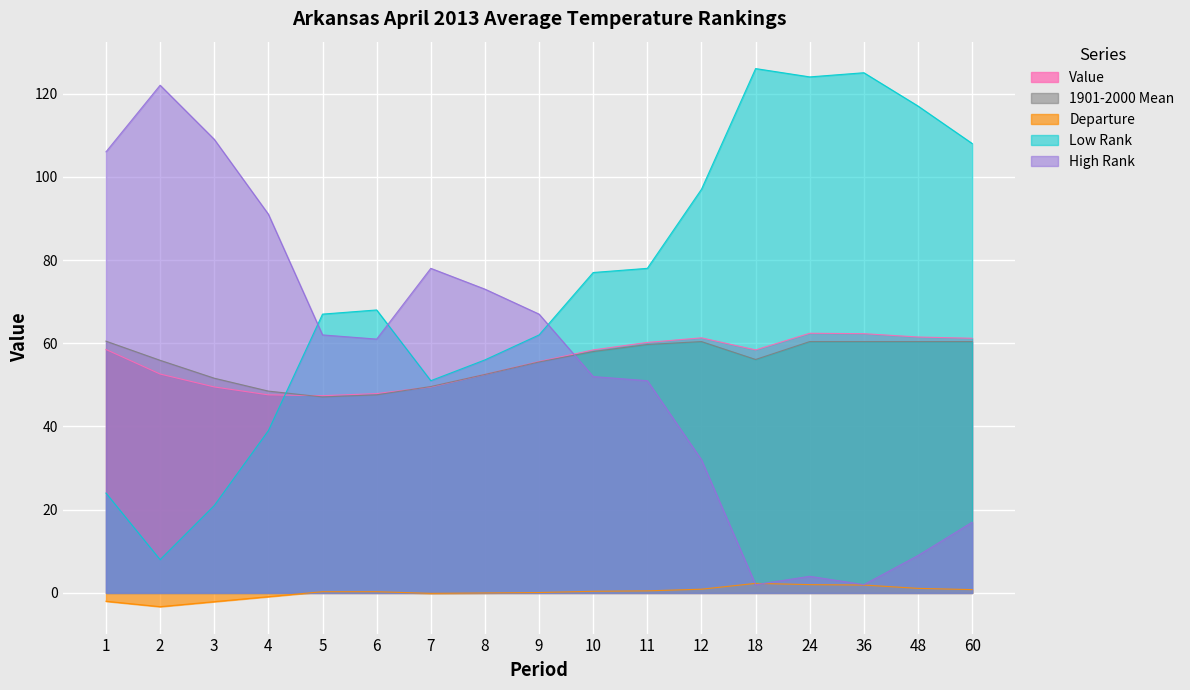

Reading left to right, what are all the values shown in this chart?

Value: 1=58.5	2=52.6	3=49.5	4=47.6	5=47.4	6=47.9	7=49.5	8=52.5	9=55.6	10=58.4	11=60.2	12=61.3	18=58.4	24=62.4	36=62.3	48=61.5	60=61.2
1901-2000 Mean: 1=60.5	2=55.9	3=51.6	4=48.5	5=47.1	6=47.6	7=49.6	8=52.5	9=55.5	10=58.0	11=59.7	12=60.4	18=56.1	24=60.4	36=60.4	48=60.4	60=60.4
Departure: 1=-2.0	2=-3.3	3=-2.1	4=-0.9	5=0.3	6=0.3	7=-0.1	8=0.0	9=0.1	10=0.4	11=0.5	12=0.9	18=2.3	24=2.0	36=1.9	48=1.1	60=0.8
Low Rank: 1=24.0	2=8.0	3=21.0	4=39.0	5=67.0	6=68.0	7=51.0	8=56.0	9=62.0	10=77.0	11=78.0	12=97.0	18=126.0	24=124.0	36=125.0	48=117.0	60=108.0
High Rank: 1=106.0	2=122.0	3=109.0	4=91.0	5=62.0	6=61.0	7=78.0	8=73.0	9=67.0	10=52.0	11=51.0	12=32.0	18=2.0	24=4.0	36=2.0	48=9.0	60=17.0